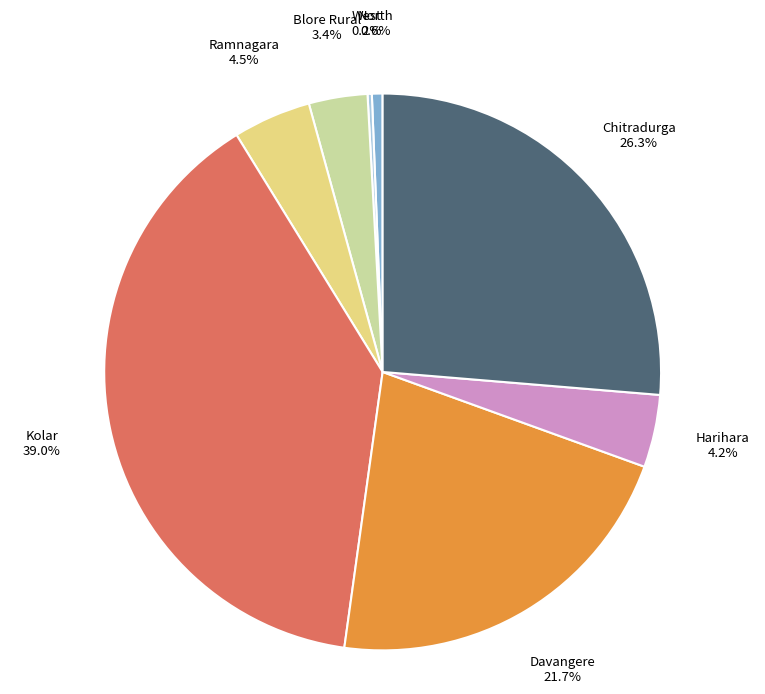

To the nearest percent, what percentage of the pie is Blore Rural?

3%